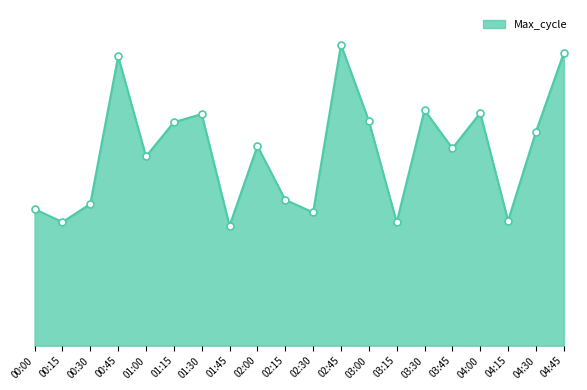

Approximately how many times larger is the value at 01:00 compared to 00:30?

1.3